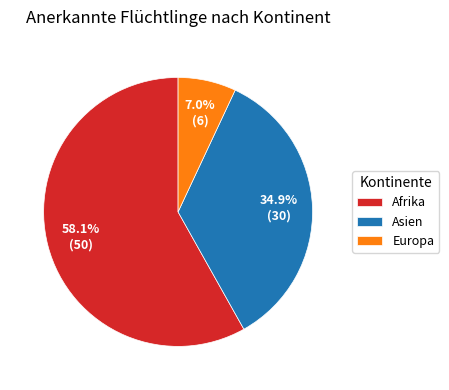

How much of the chart is everything except Asien?

65.1%